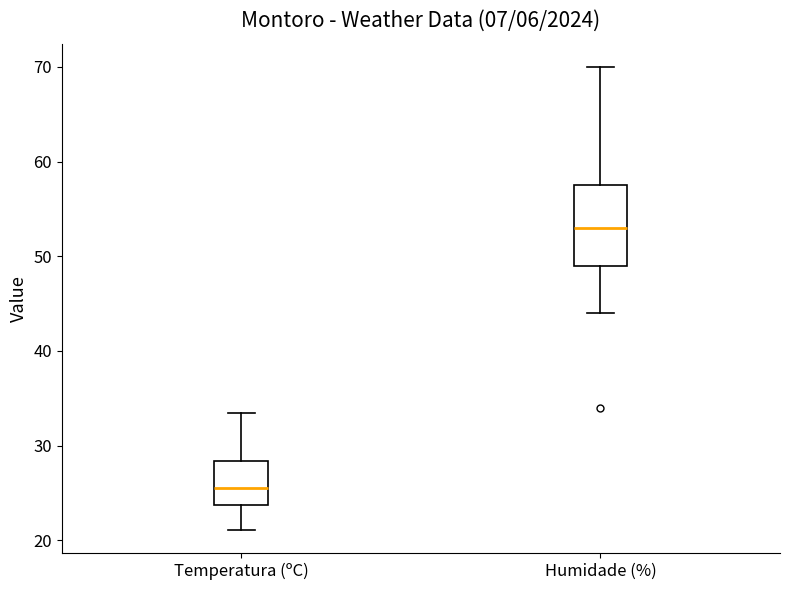

Reading left to right, transcribe this box plot: for each box, give where its median line is, the range the box spans, and where its two whiskers end, as read against the y-axis. The values are not printed on the chart, so give them approximately, as read against the axis.

Temperatura (ºC): median 26, box 24 to 28, whiskers 21 to 33
Humidade (%): median 53, box 49 to 58, whiskers 44 to 70